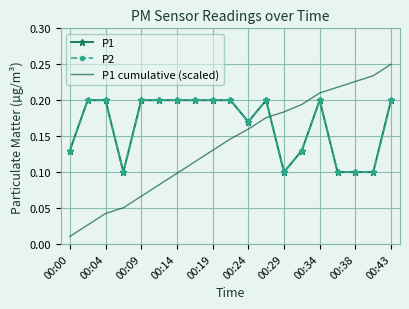

Rank the categories by P1 cumulative (scaled) value from lowest to highest.

00:00, 00:04, 00:09, 00:14, 00:19, 00:24, 00:29, 00:34, 00:38, 00:43, 10, 11, 12, 13, 14, 15, 16, 17, 18